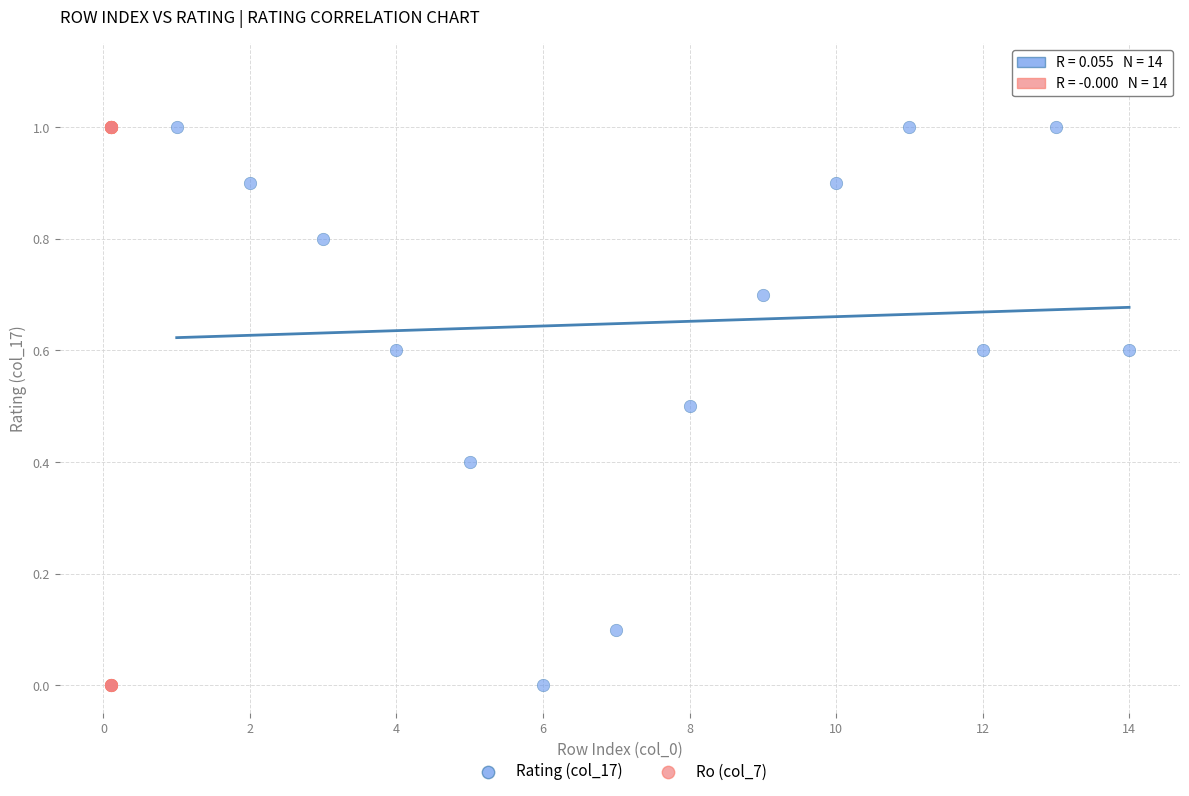

What are all the series names shown in the legend?

Rating (col_17), Ro (col_7)